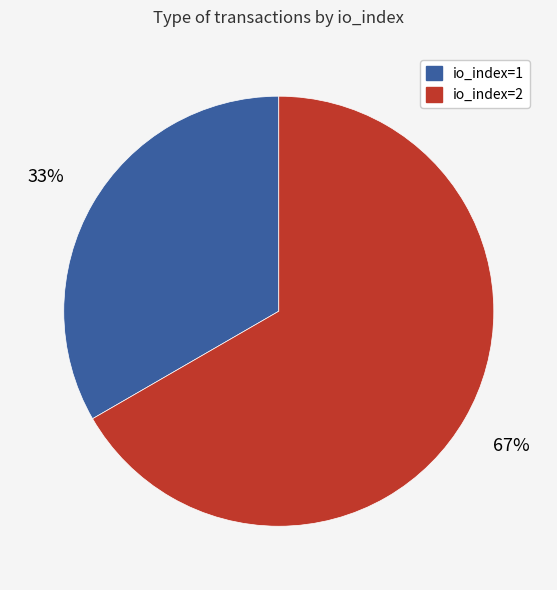

To the nearest percent, what is the combined percentage of io_index=2 and io_index=1?

100%